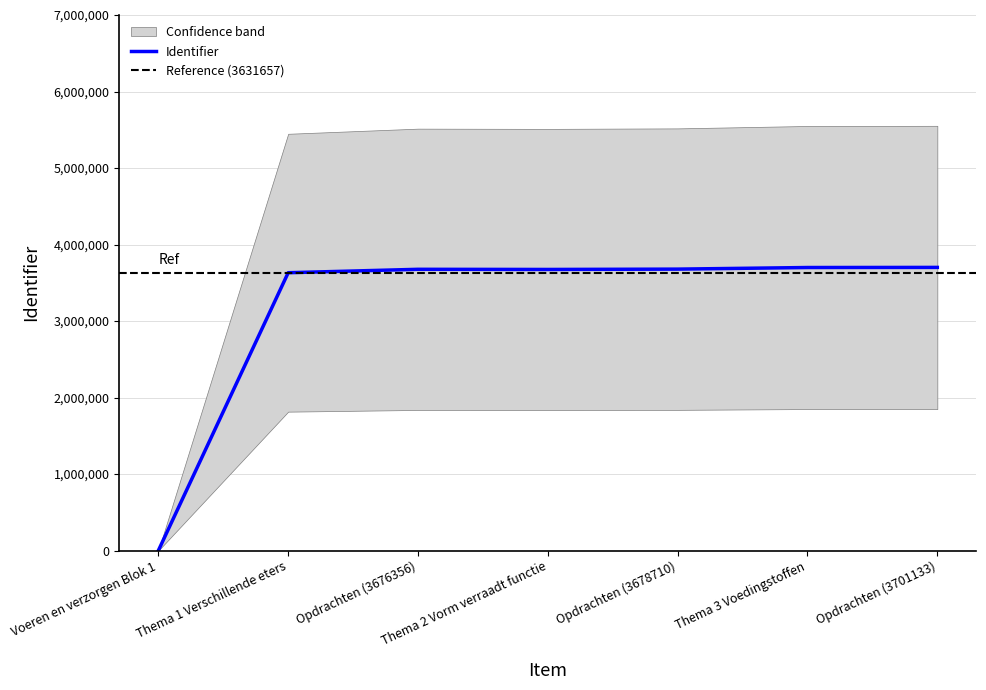

How many points are lower than both their immediate neighbors (excluding endpoints)?

1